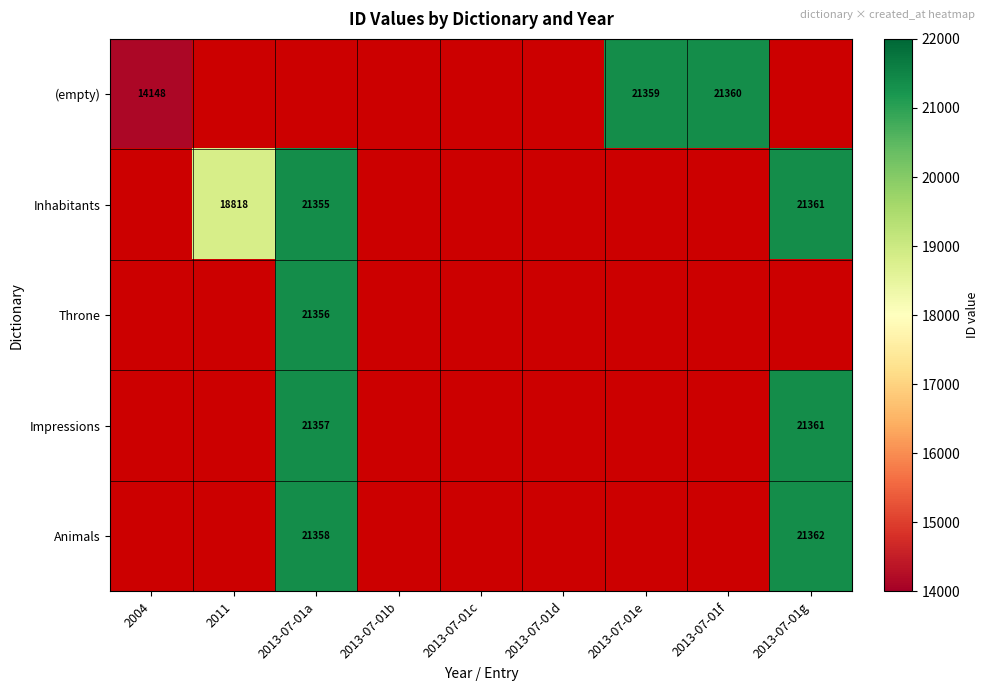

True or false: (empty) has a value of 18854 at 2004.

False